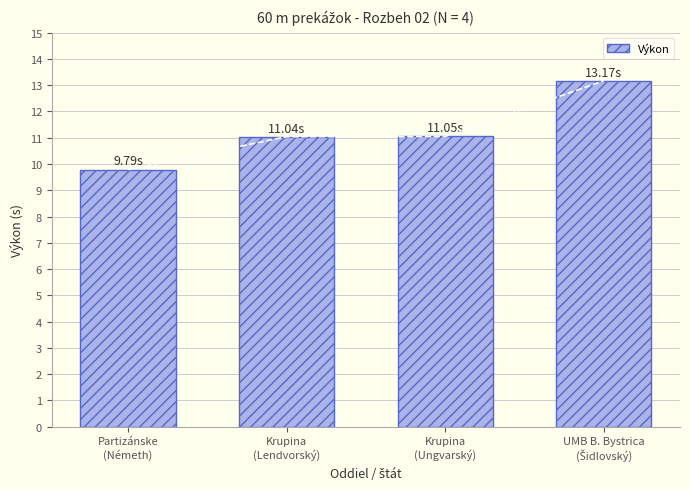

Reading right to left, transcribe all the data shown in this chart.

13.2	11.1	11.0	9.8